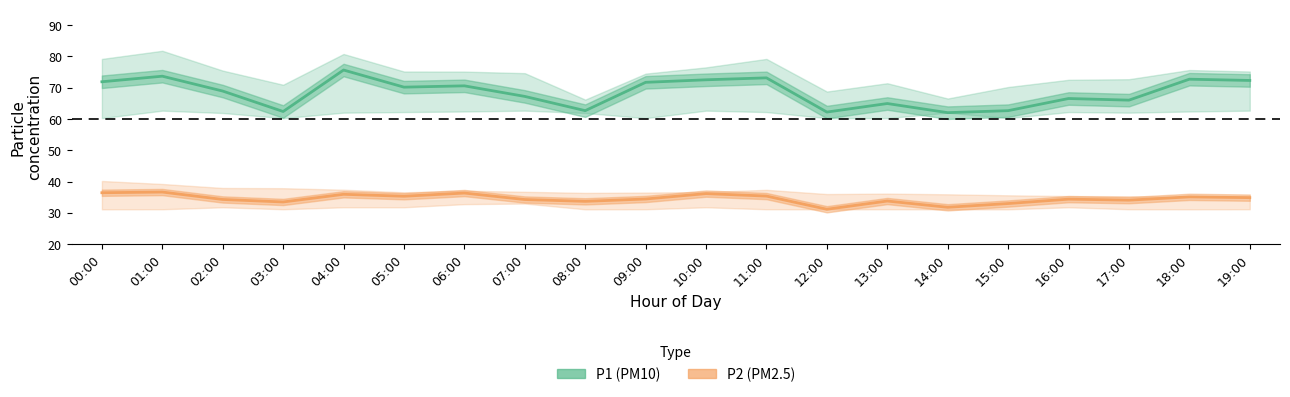

List the series in order of their overall mean, highest first.

P1 (PM10), P2 (PM2.5)